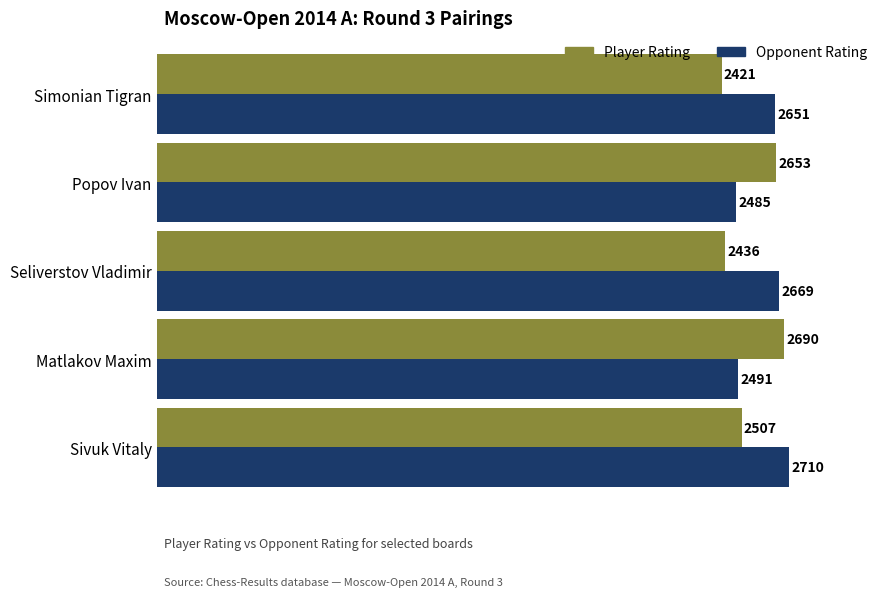

Where is Player Rating nearest to the value 2555?

Sivuk Vitaly